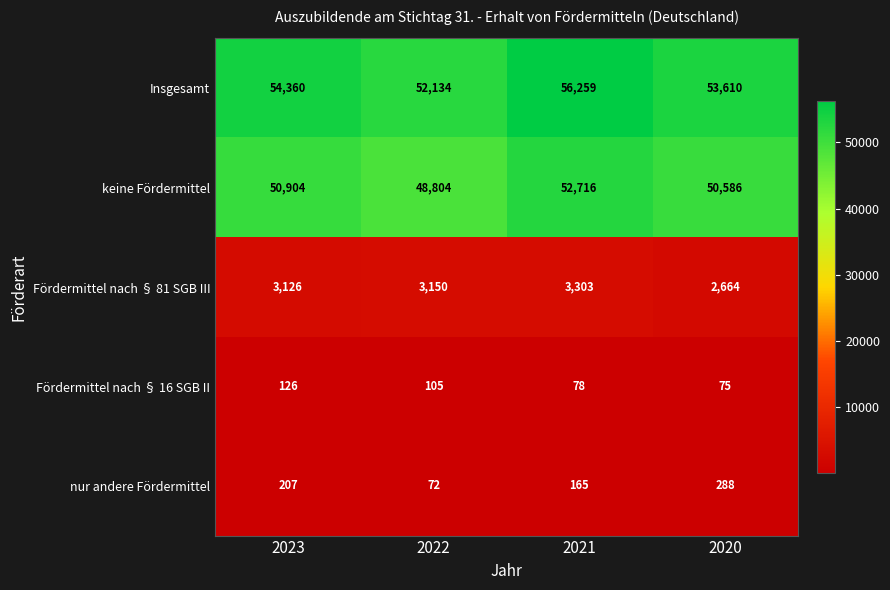

Rank the series at 2023 from lowest to highest value.

Fördermittel nach § 16 SGB II, nur andere Fördermittel, Fördermittel nach § 81 SGB III, keine Fördermittel, Insgesamt